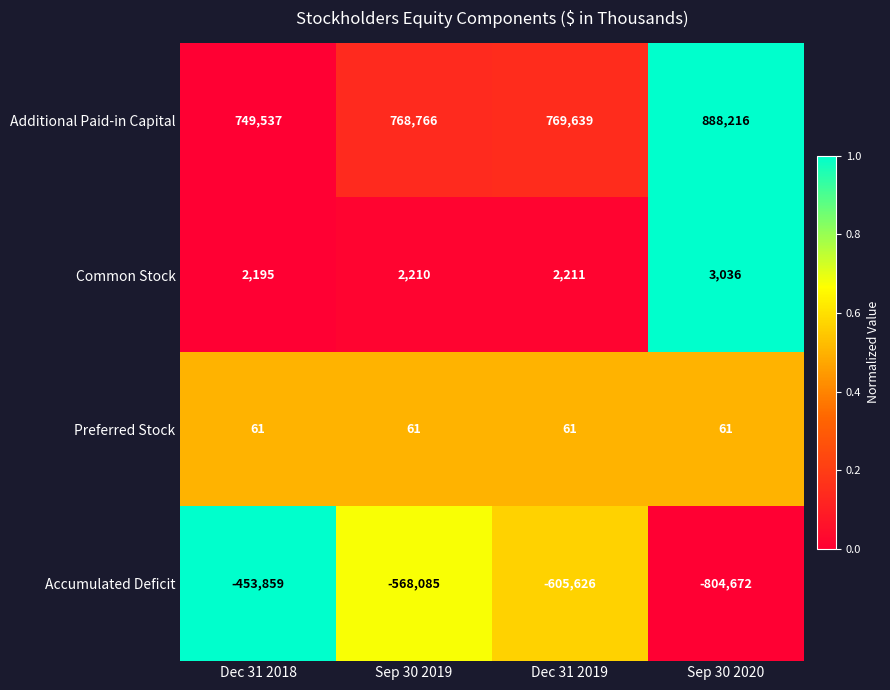

At which category is the sum across all series the highest?

Dec 31 2018